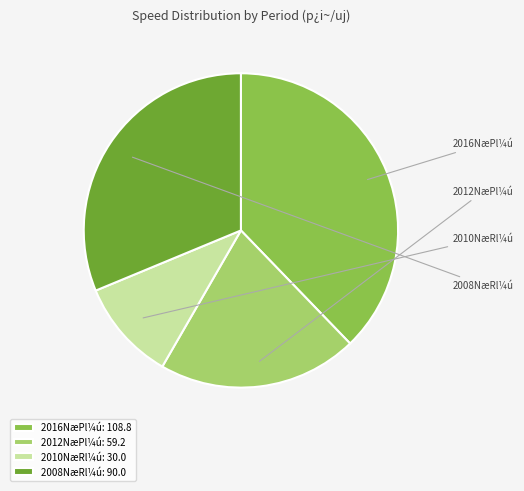

How many slices are in this pie chart?

4